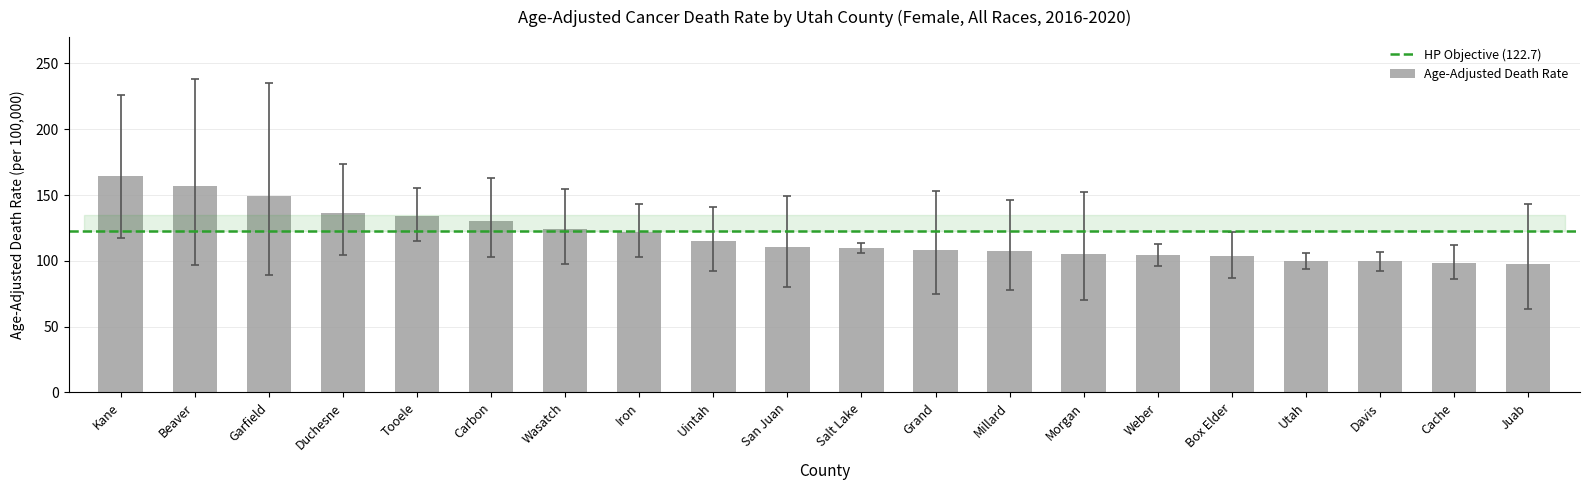

Is it true that the value at Kane is 234.2?

False